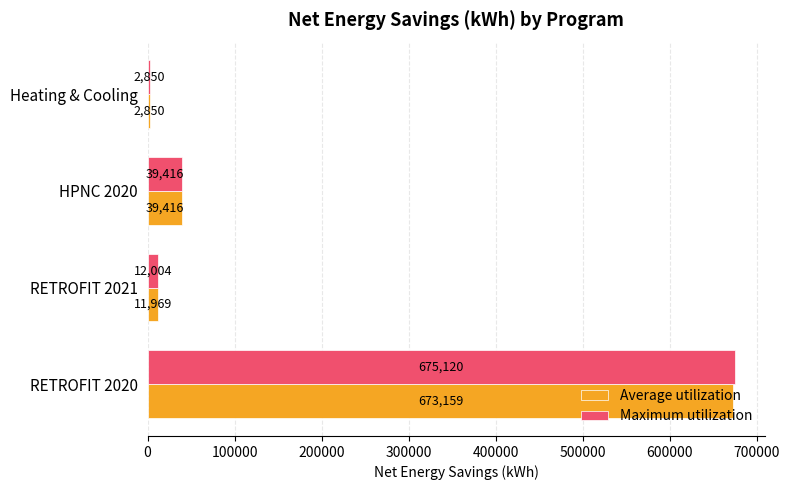

Is it true that Maximum utilization equals 39415.6 at HPNC 2020?

True